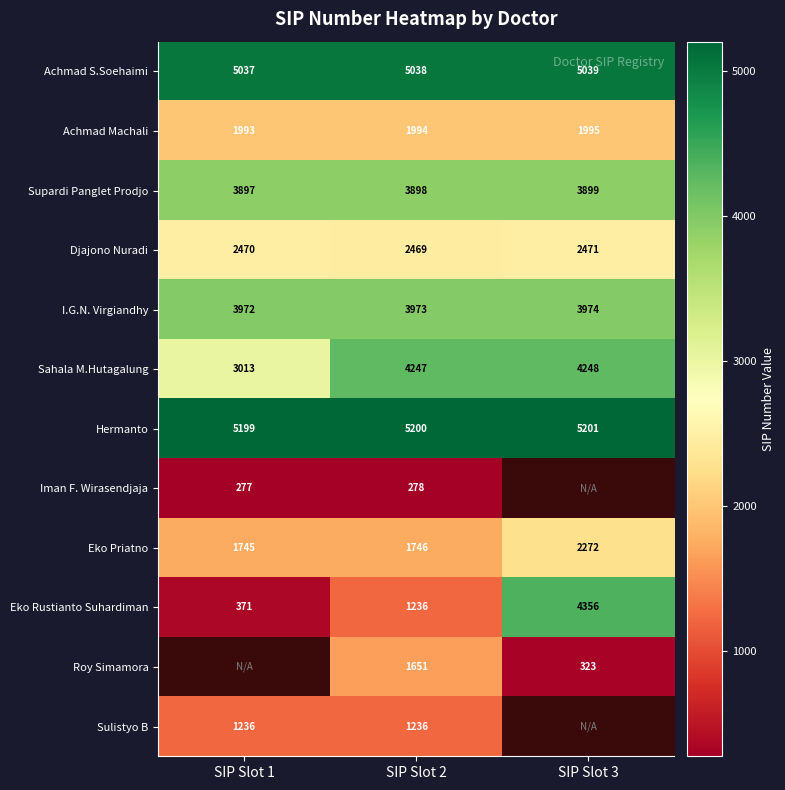

What is the minimum value shown in the chart?

277.0